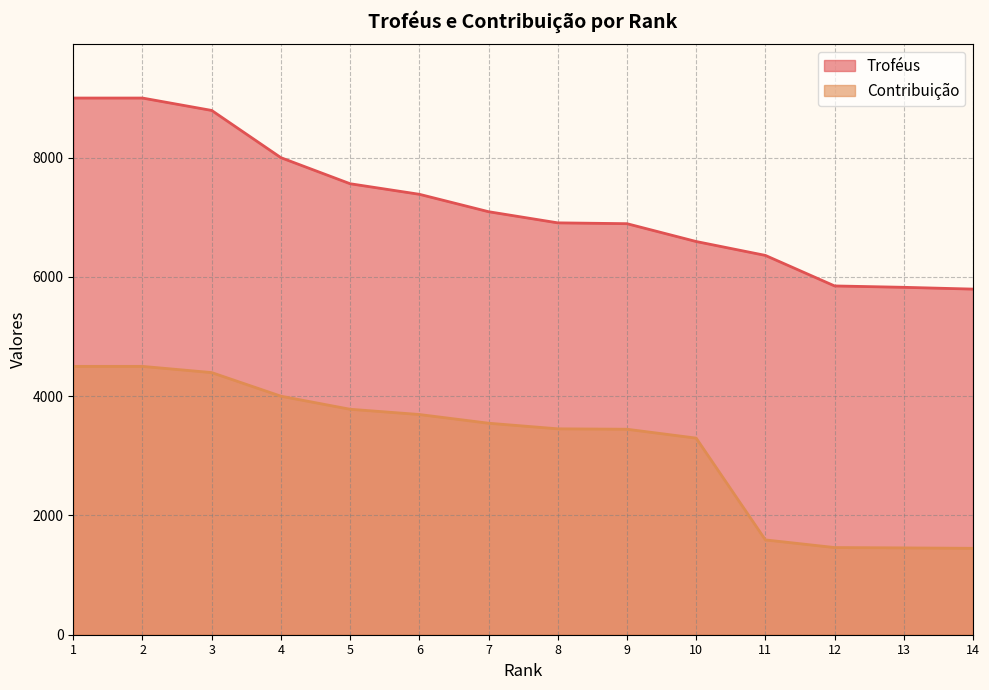

Where is Contribuição nearest to the value 2974?

10